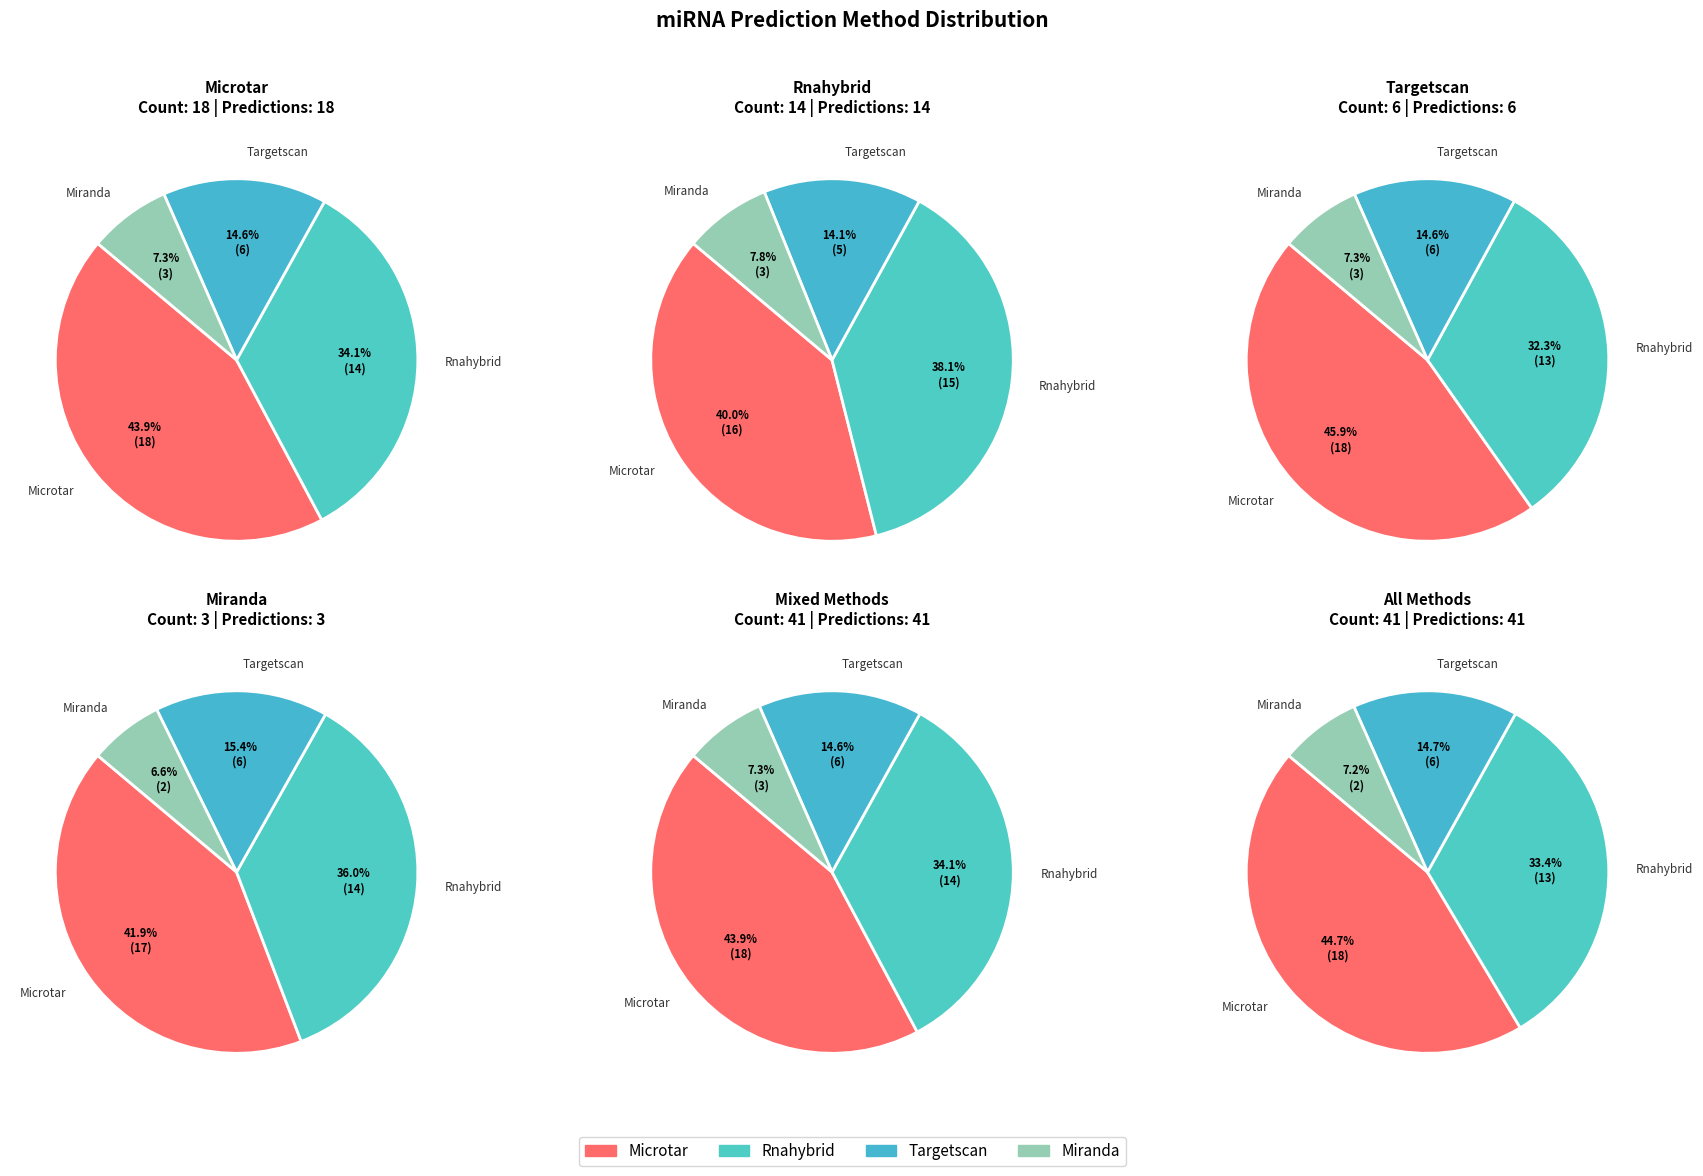

What percentage is the Rnahybrid slice, to the nearest percent?

34%